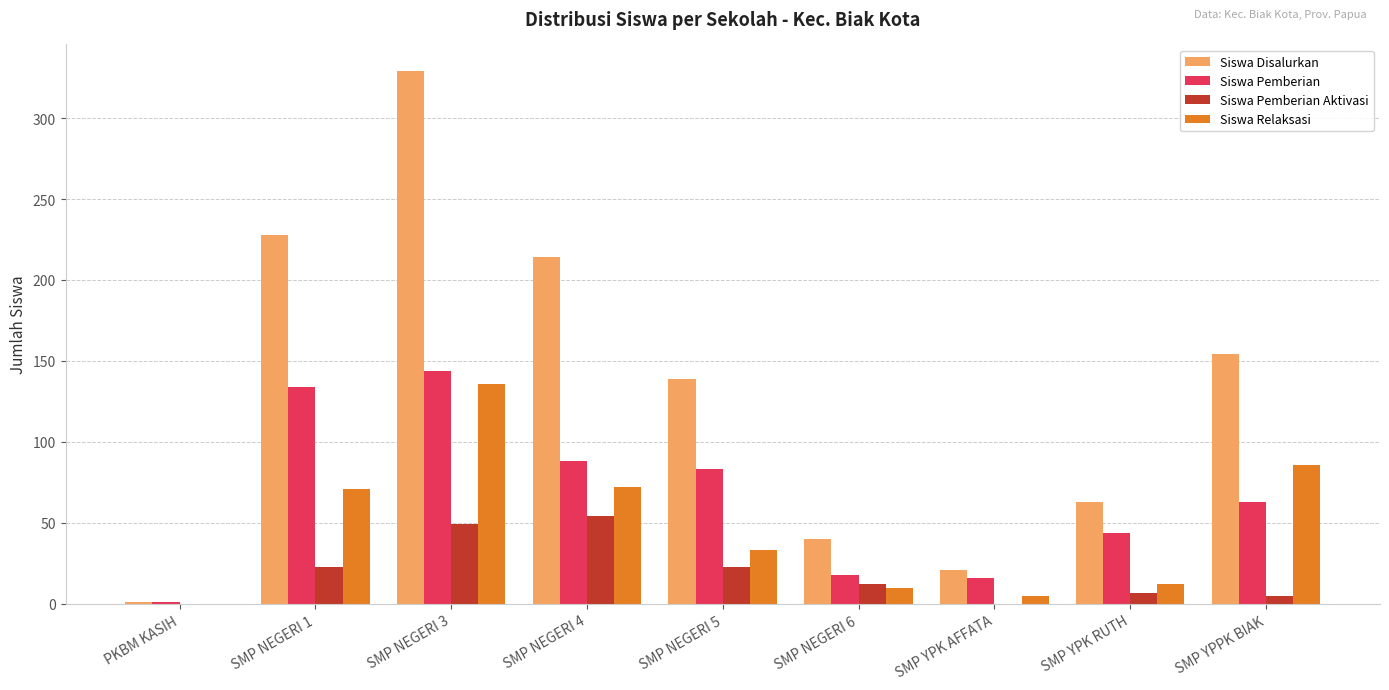

How many categories are shown in the chart?

9